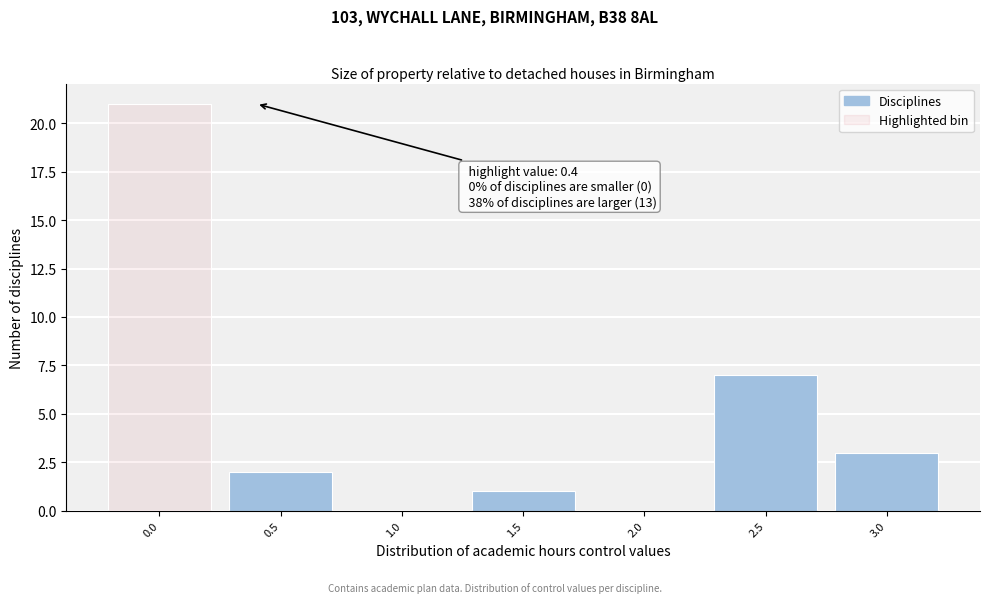

Reading left to right, transcribe all the data shown in this chart.

0.0=21	0.5=2	1.0=0	1.5=1	2.0=0	2.5=7	3.0=3